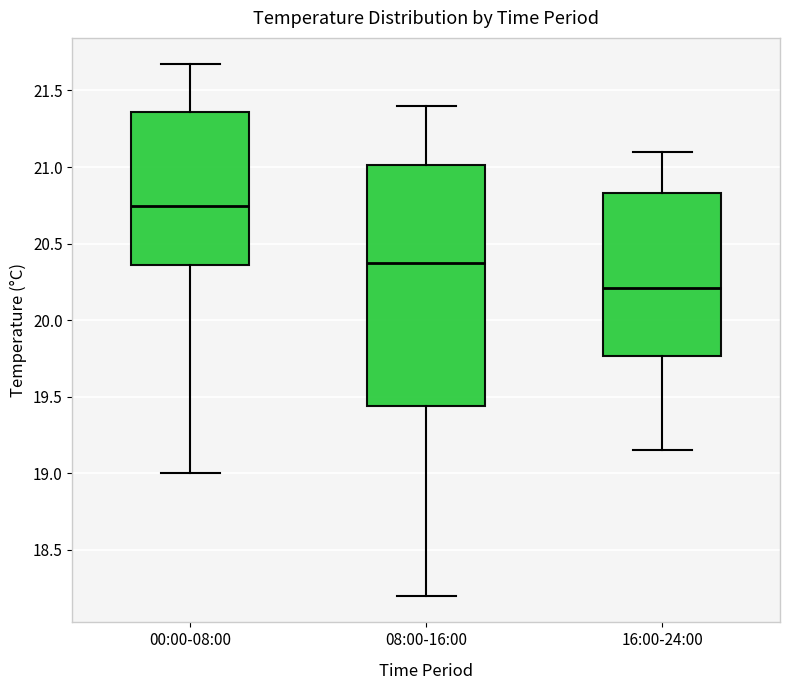

Comparing the boxes themselves (not the whiskers), which one is the tallest?

08:00-16:00